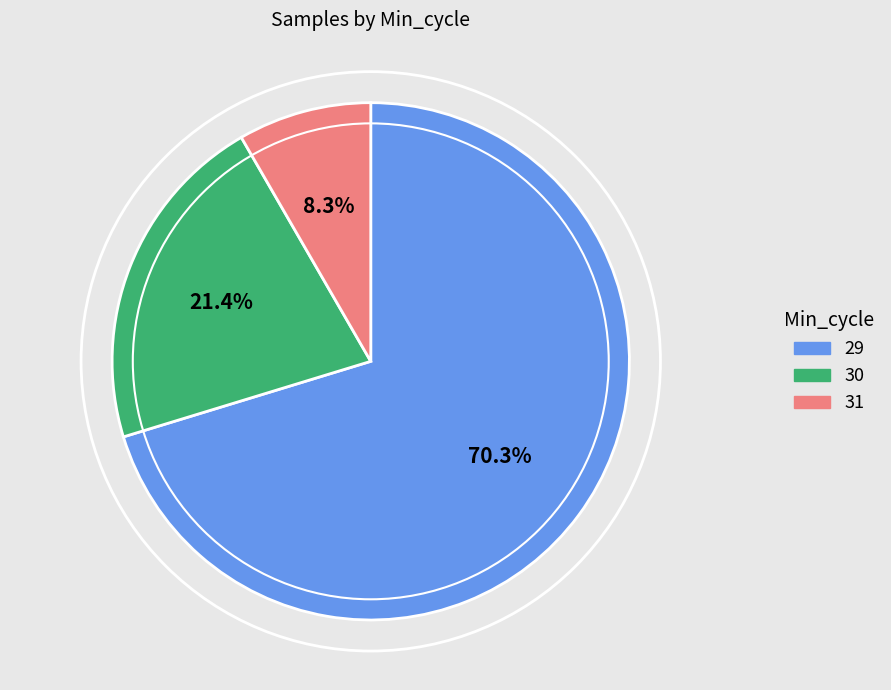

Is there a majority slice in this chart?

Yes